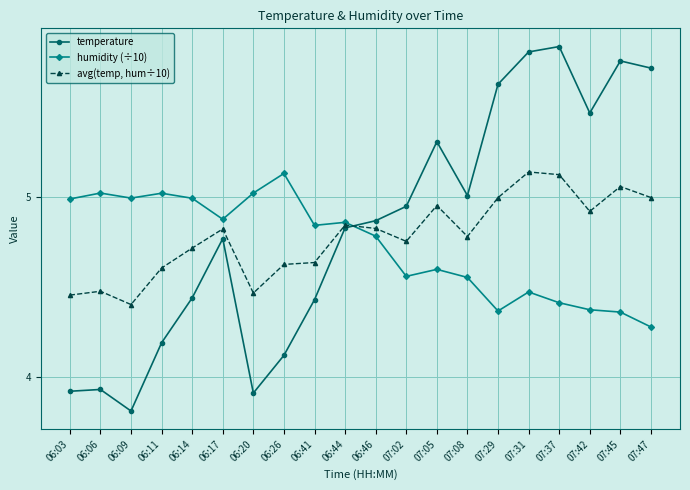

How many times do avg(temp, hum÷10) and temperature cross each other?

1